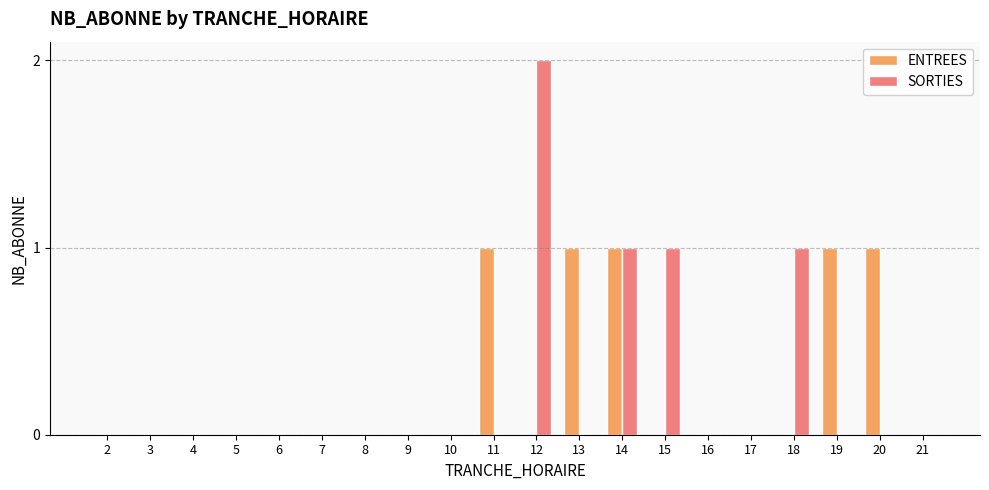

What is the sum of all ENTREES values?

5